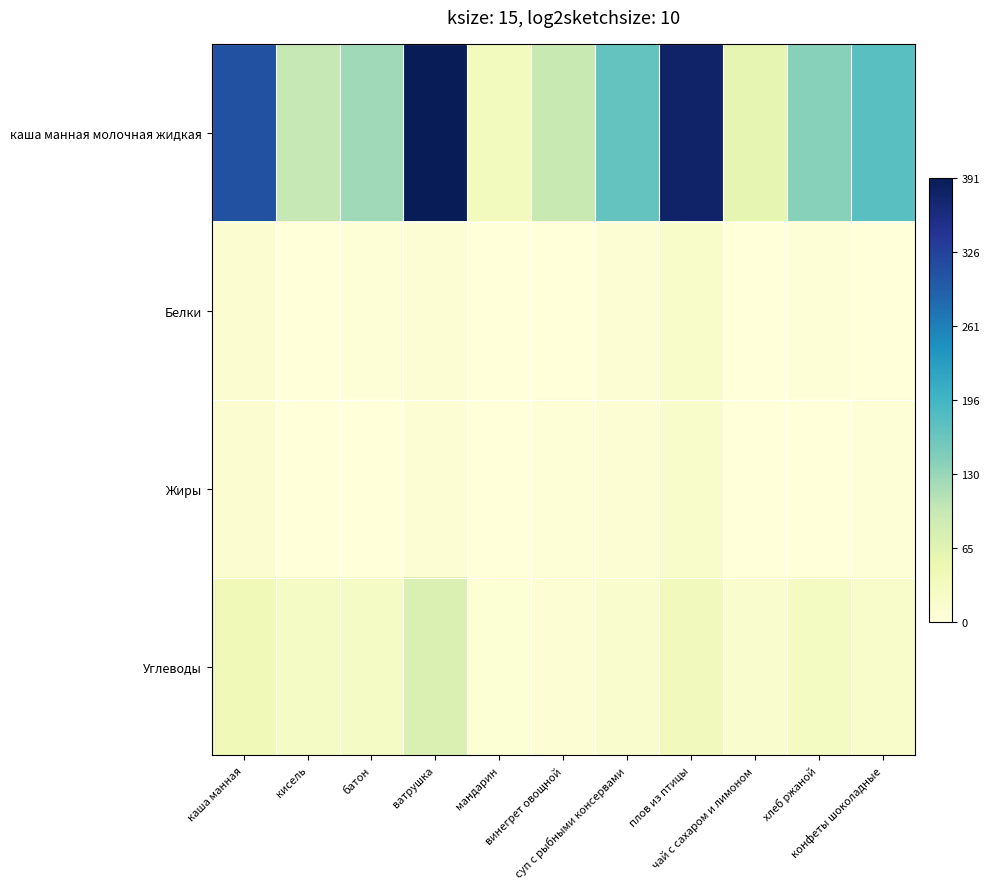

Which series has the widest spread of values?

каша манная молочная жидкая